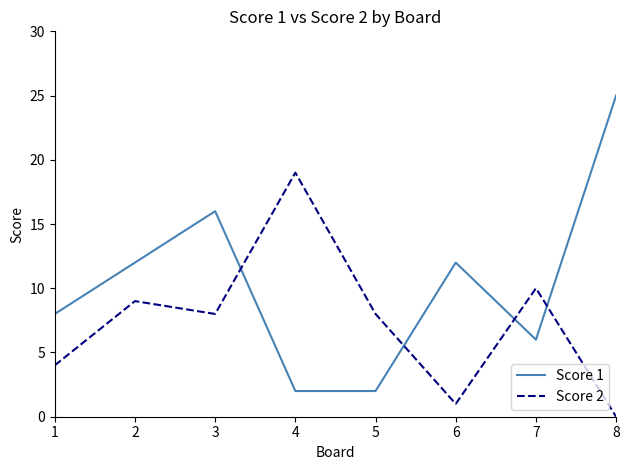

Where is the first local maximum for Score 2?

2